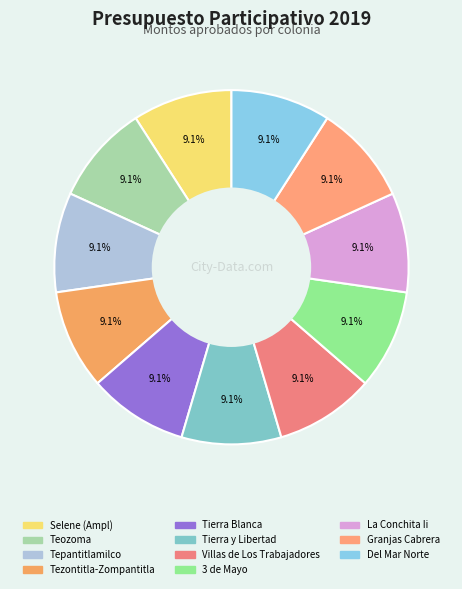

How many slices are in this pie chart?

11